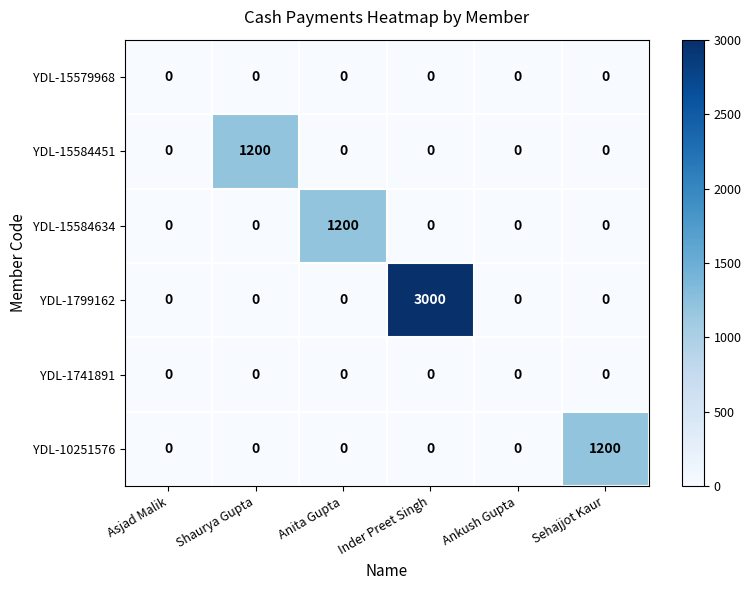

Which series has the largest total across all categories?

YDL-1799162